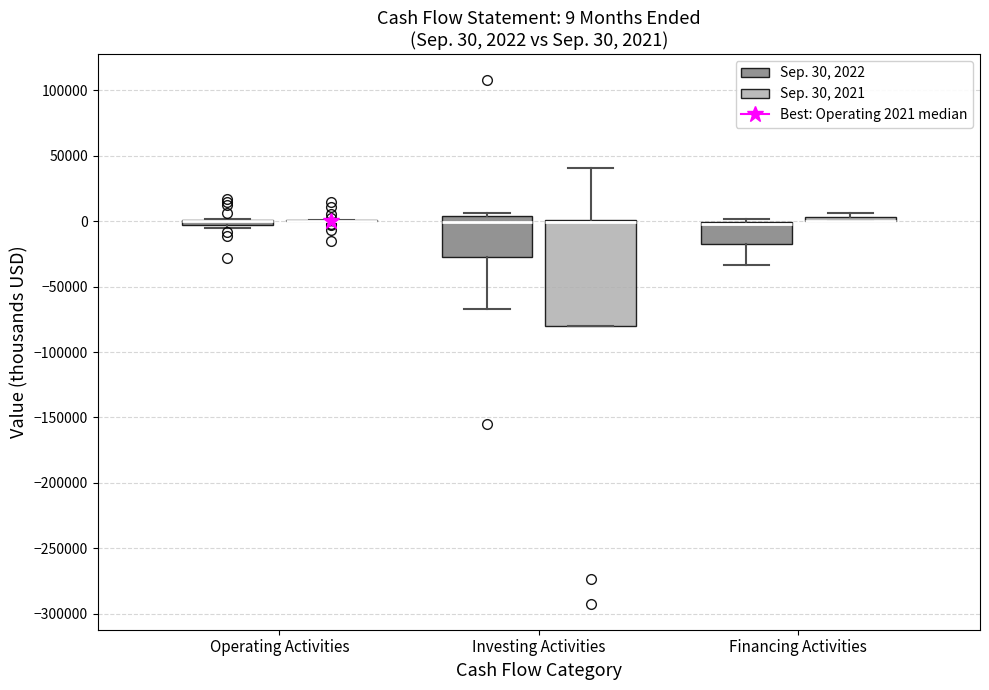

Comparing the boxes themselves (not the whiskers), which one is the tallest?

Investing Activities (Sep. 30, 2021)